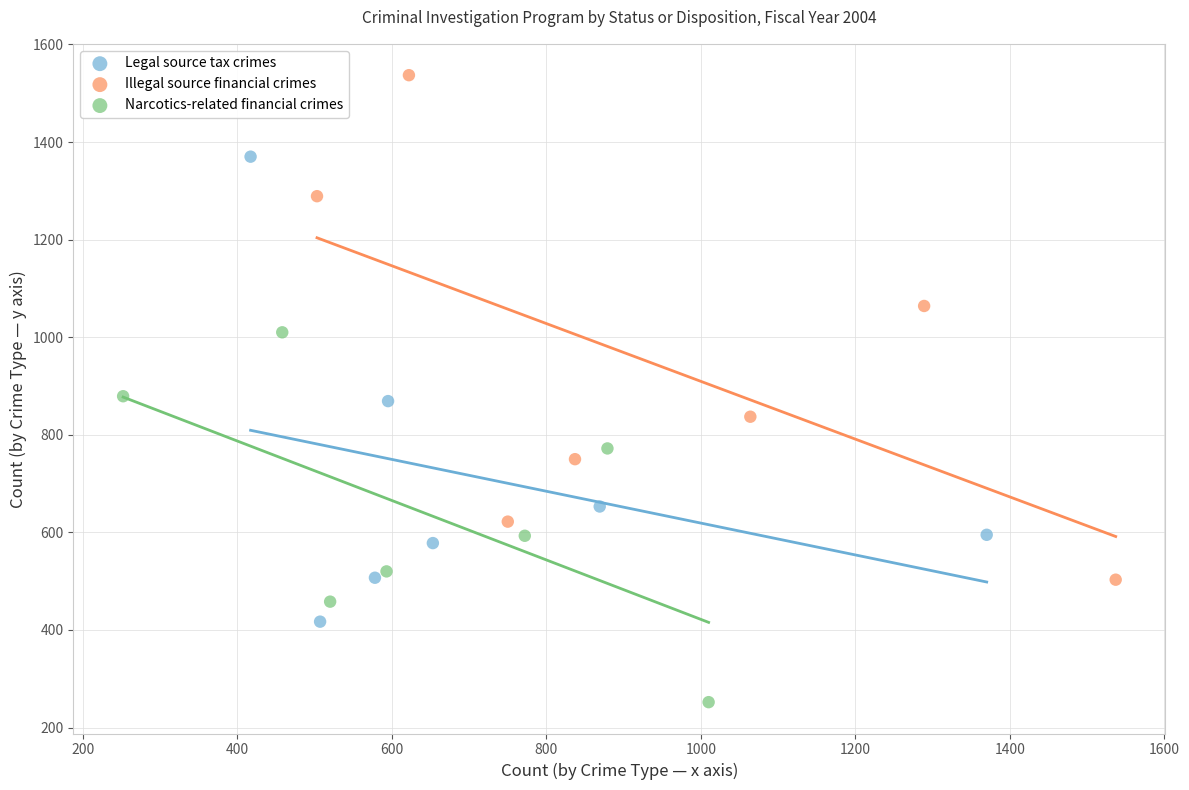

Which series contains the lowest Y value?

Narcotics-related financial crimes